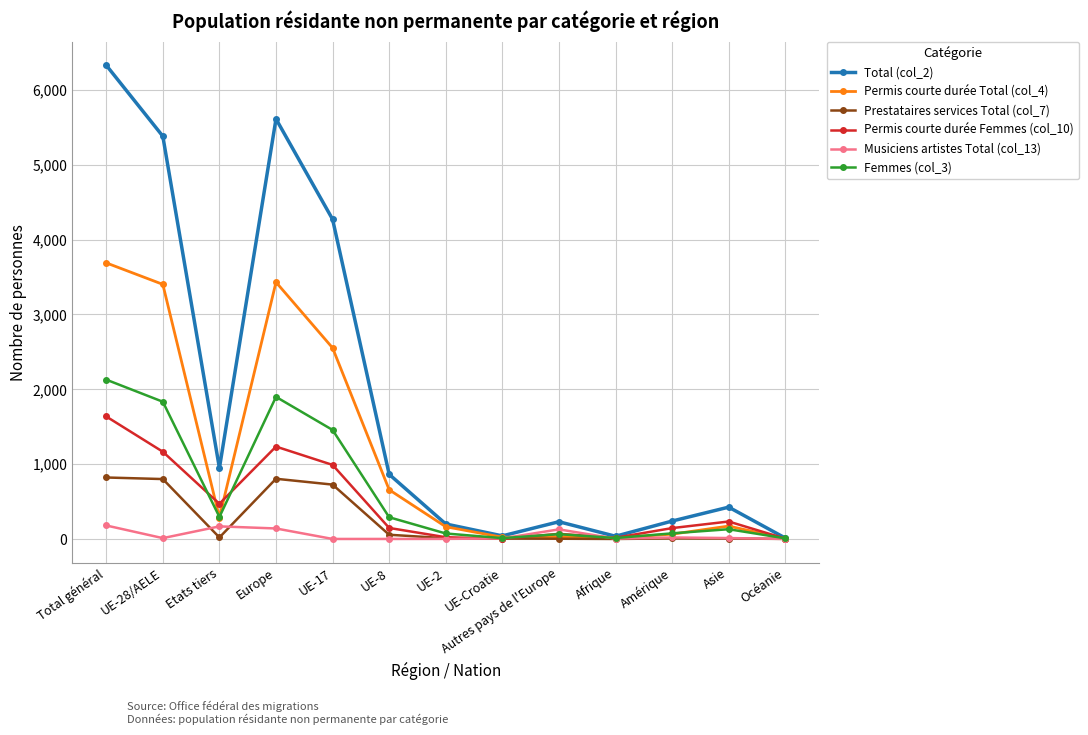

Count the number of data series in this chart.

6